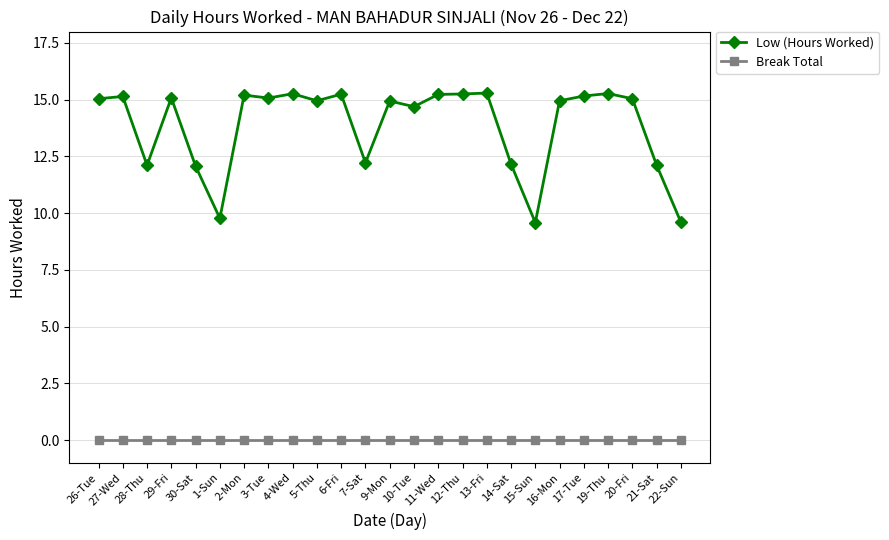

Is the value of Low (Hours Worked) at 6-Fri greater than the value of Break Total at 2-Mon?

Yes